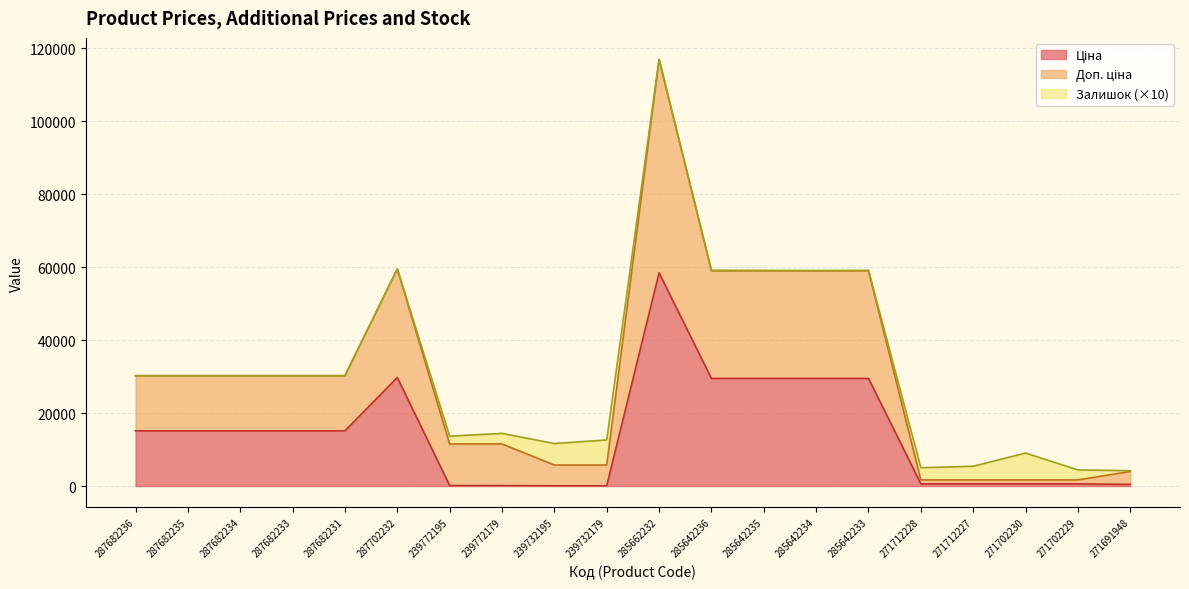

At which category is the sum across all series the highest?

285662232